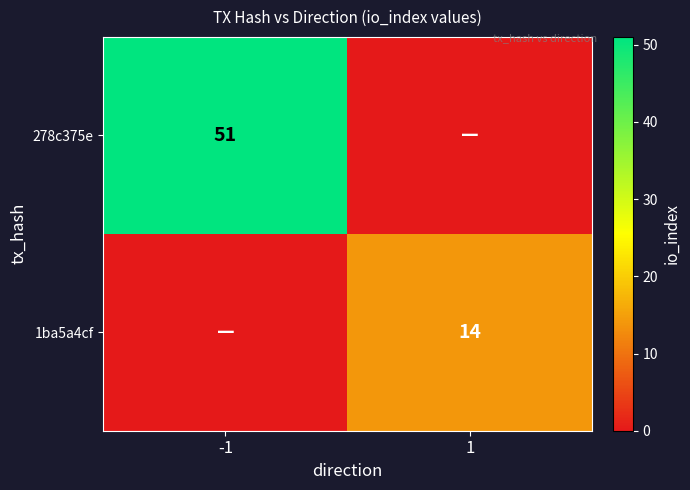

True or false: 1ba5a4cf has a value of 24 at 1.

False